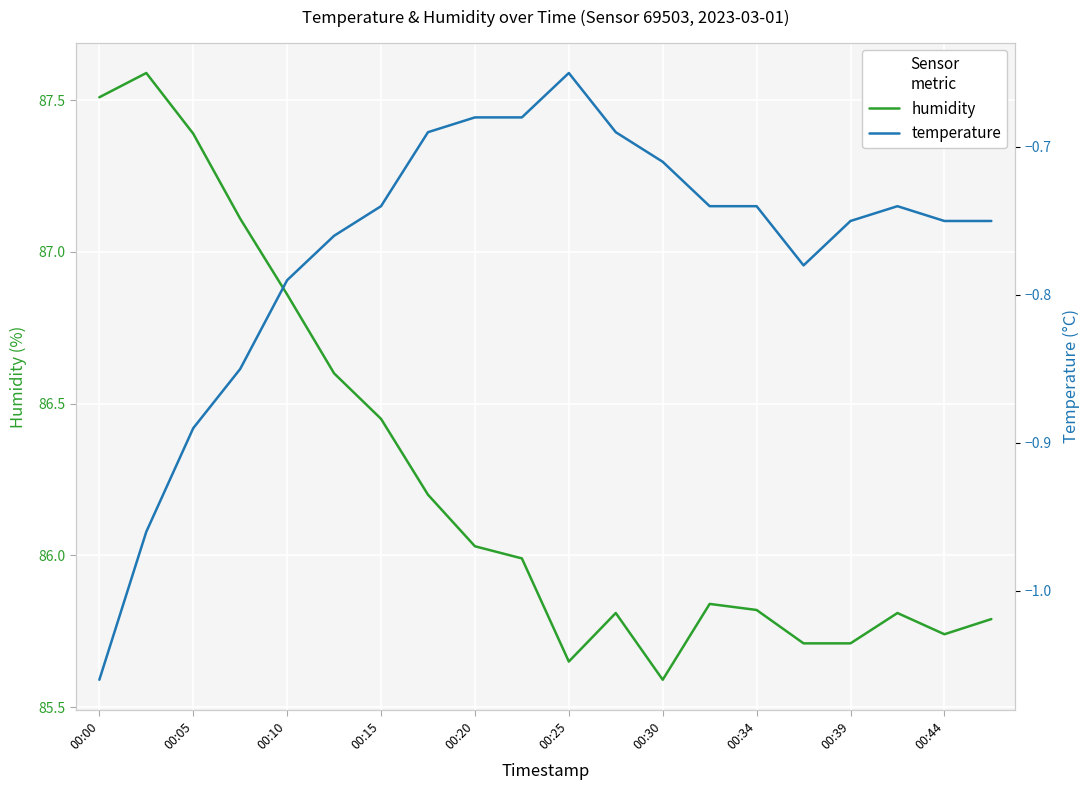

Which category has the lowest value in the humidity series?

00:30